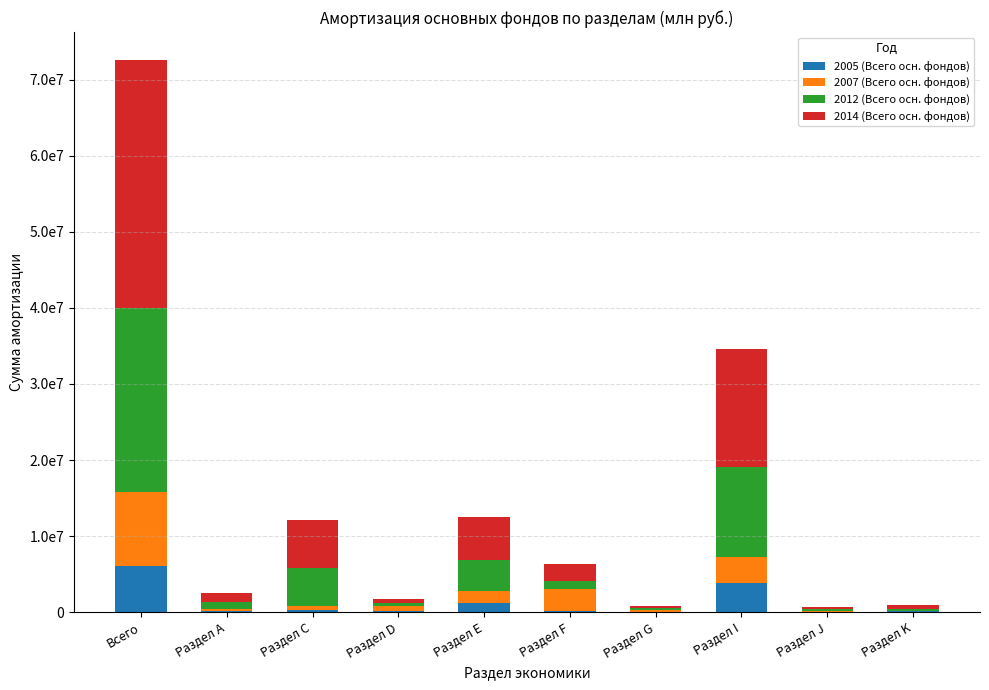

What is the sum of all 2012 (Всего осн. фондов) values?

48157954